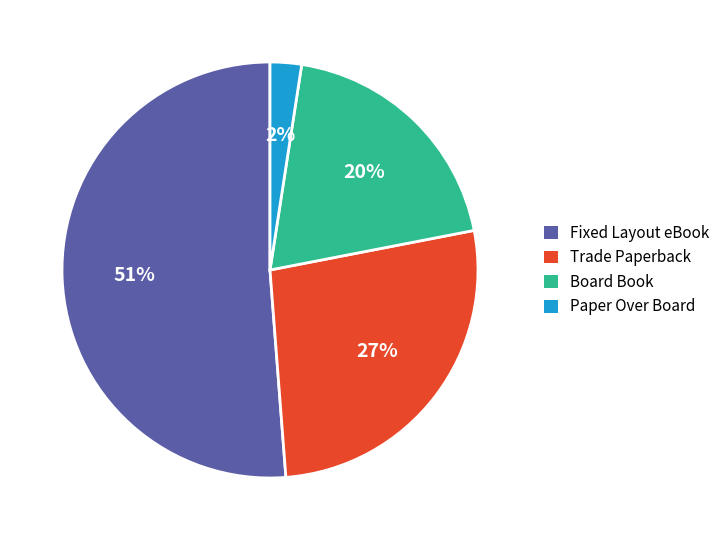

Which slice is the smallest?

Paper Over Board